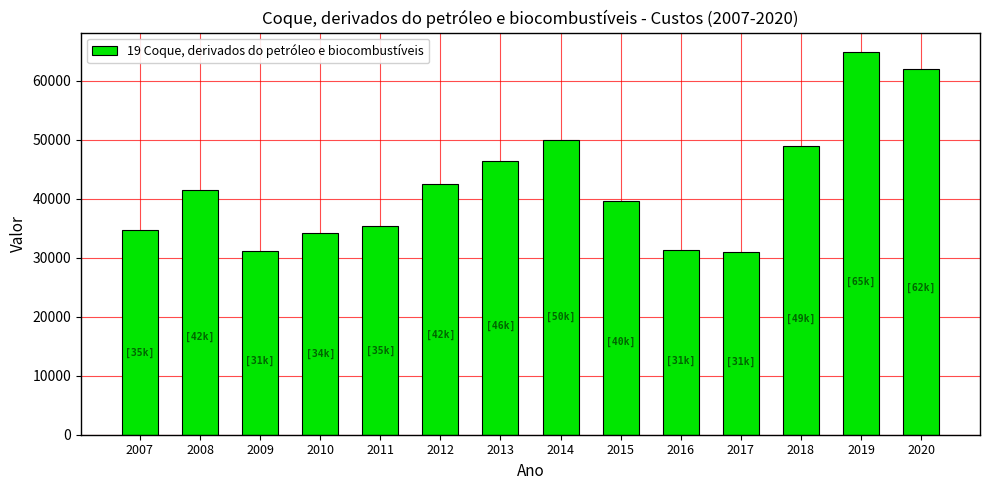

What is the value of the 11th bar from the left?

31013.2